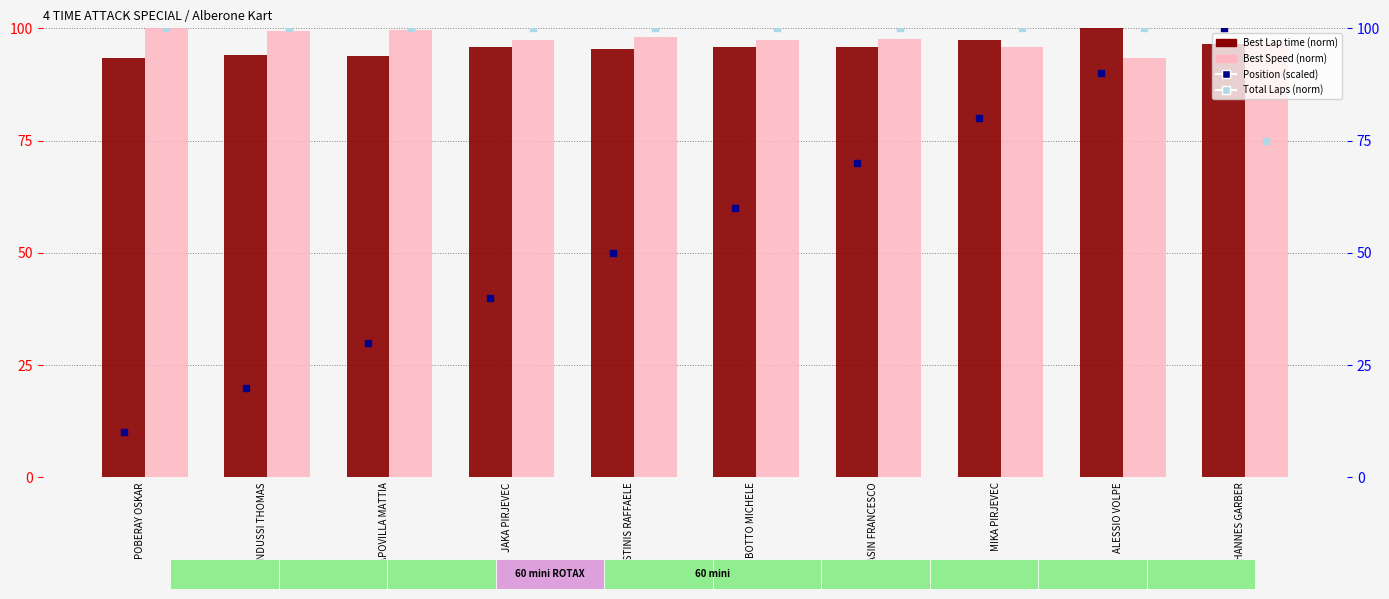

At which category is the sum across all series the highest?

ALESSIO VOLPE